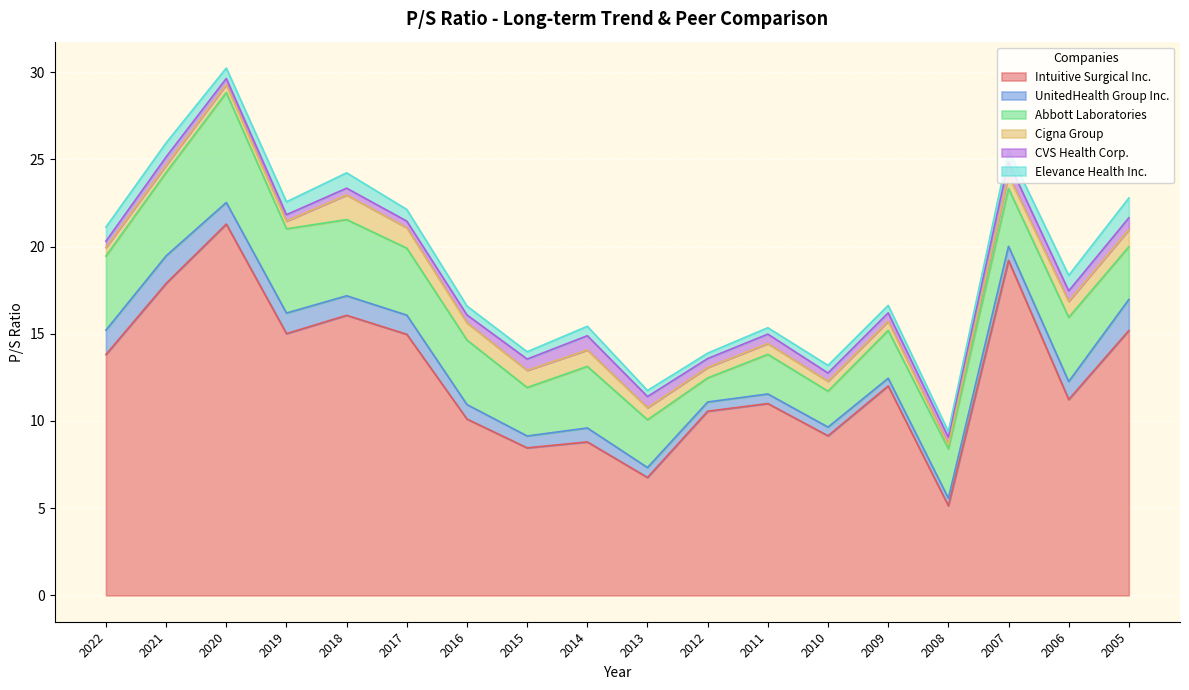

Rank the series by their maximum value, from lowest to highest.

CVS Health Corp., Elevance Health Inc., Cigna Group, UnitedHealth Group Inc., Abbott Laboratories, Intuitive Surgical Inc.